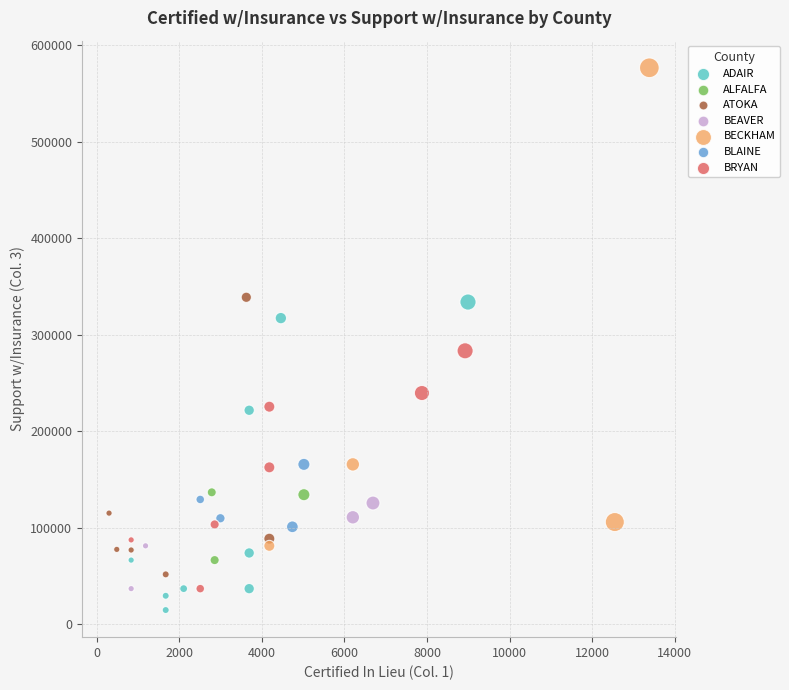

Which series has the largest Y range (max minus min)?

BECKHAM